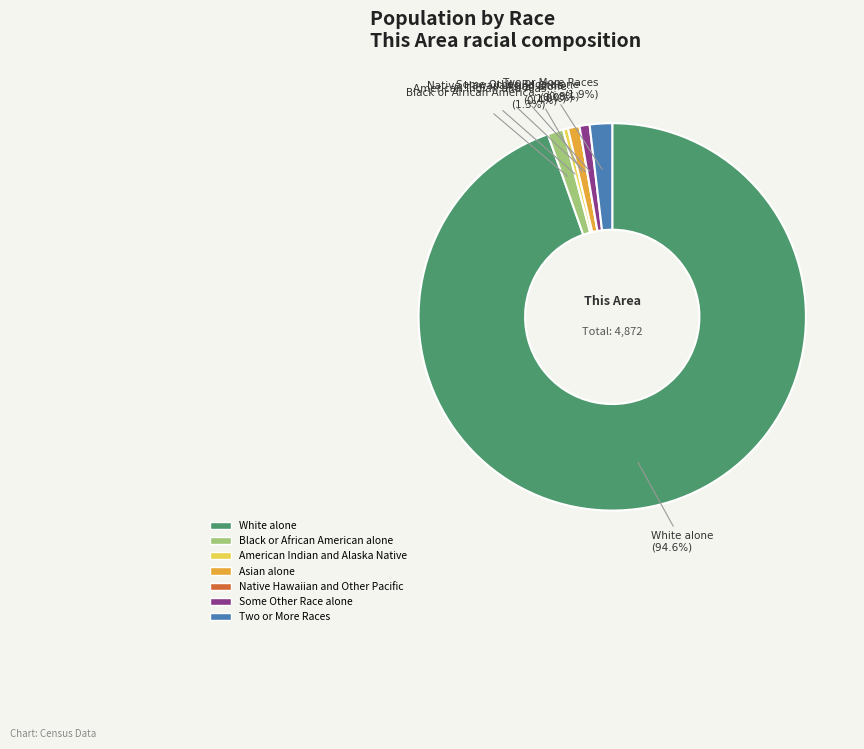

How many segments does this pie chart have?

7